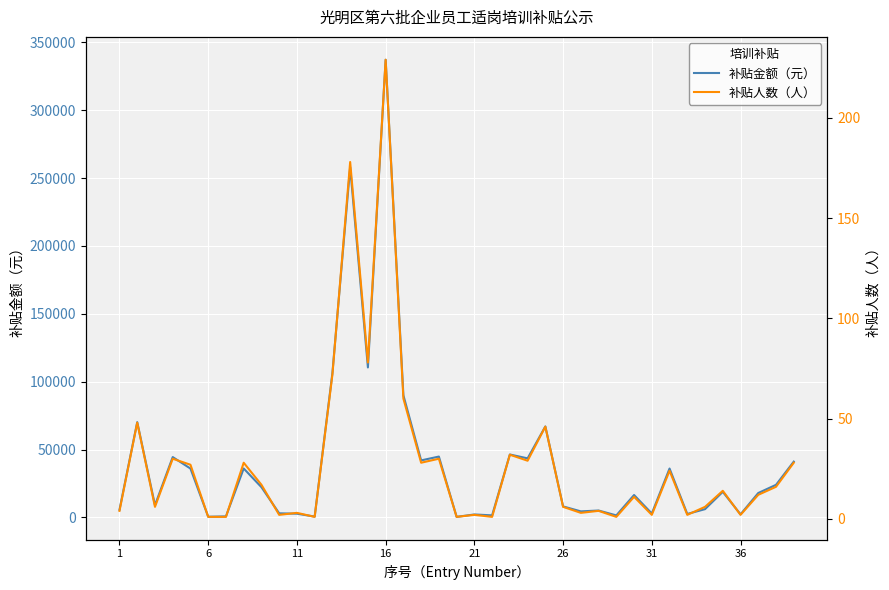

What are all the series names shown in the legend?

补贴金额（元）, 补贴人数（人）